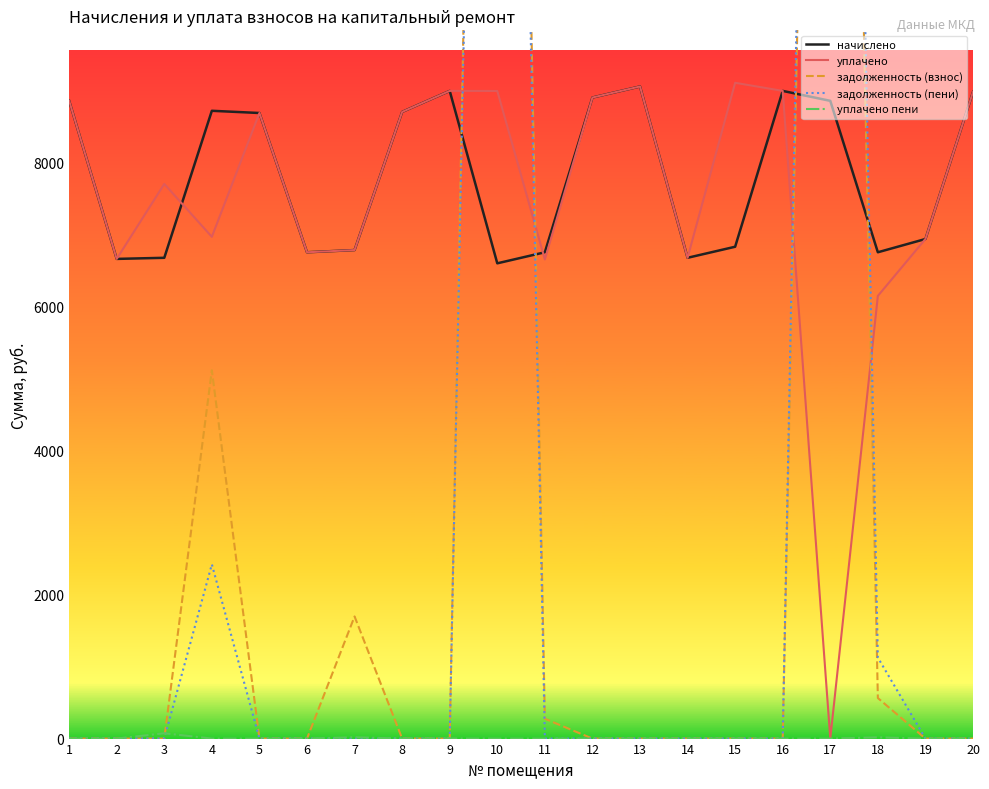

How many data points in задолженность (пени) are above 0?

4